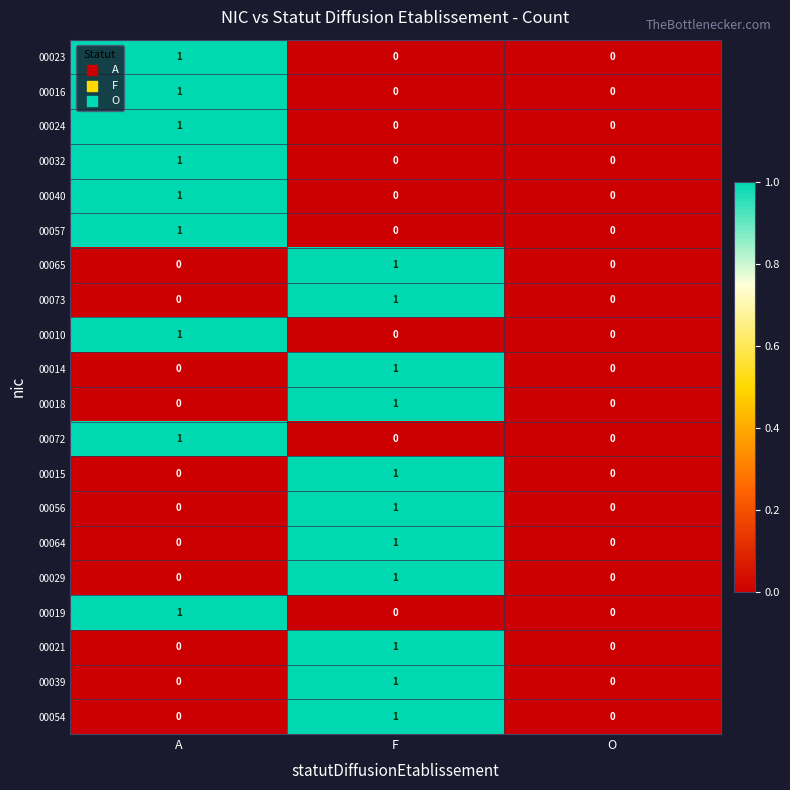

The value of 00032 at A is 1. True or false?

True